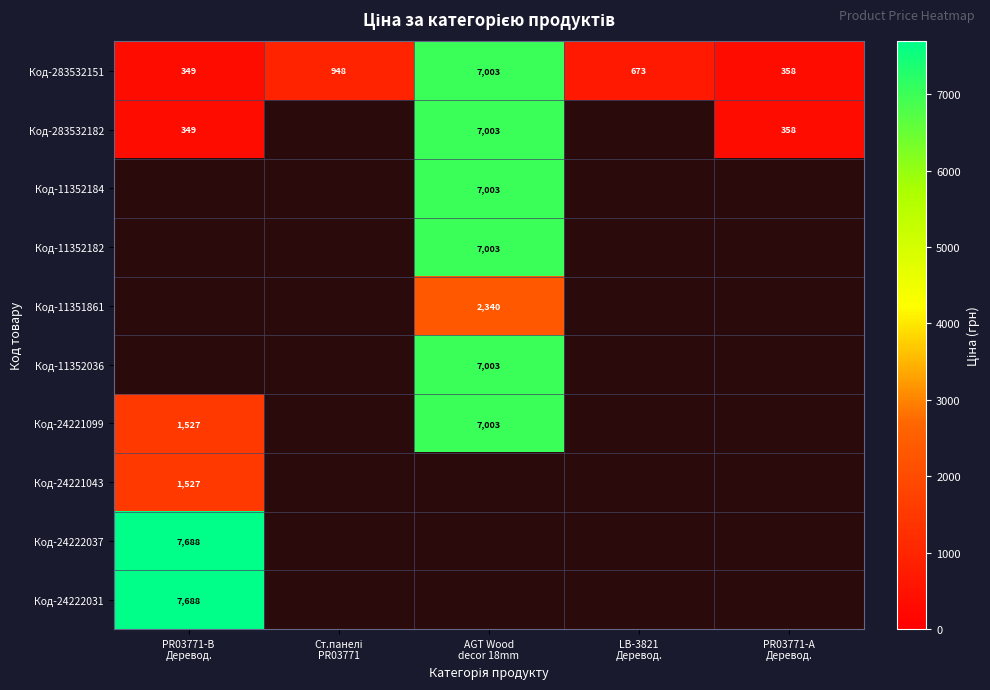

Between PR03771-B Деревод. and Ст.панелі PR03771, which series saw the biggest shift?

Код-283532151